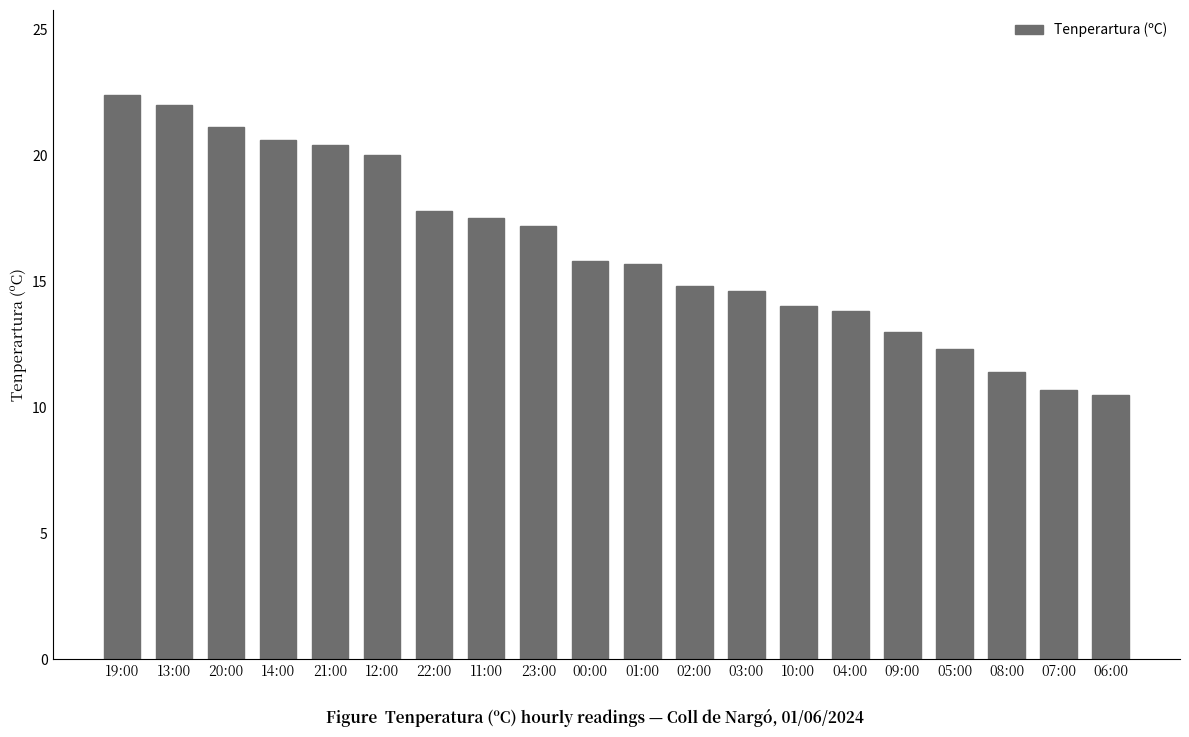

What is the maximum value shown in the chart?

22.4